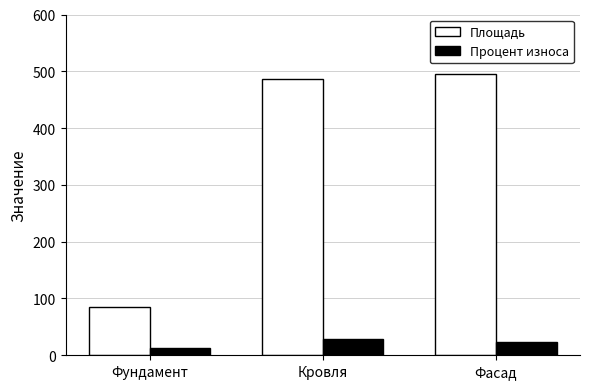

Is the value of Площадь at Кровля greater than the value of Процент износа at Фундамент?

Yes